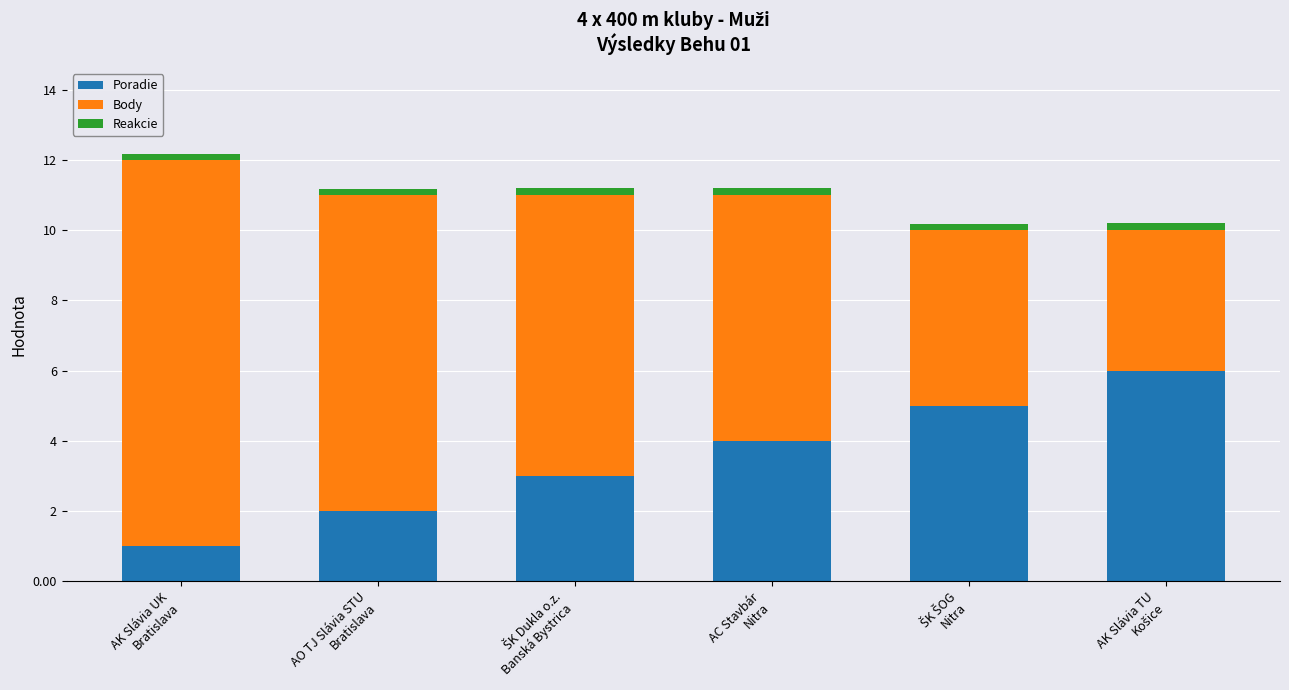

What is the highest value of the Poradie series?

6.0